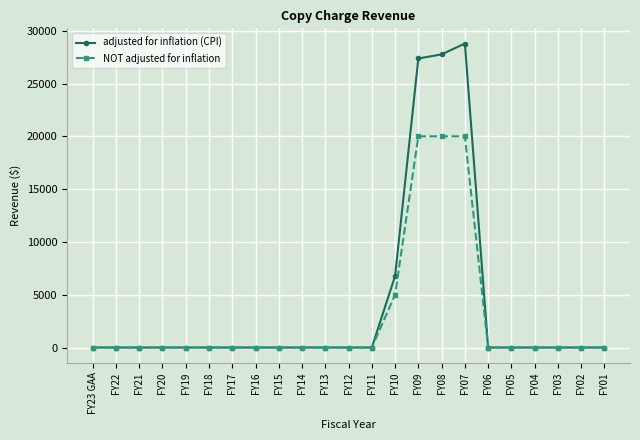

What is the maximum value for NOT adjusted for inflation?

20000